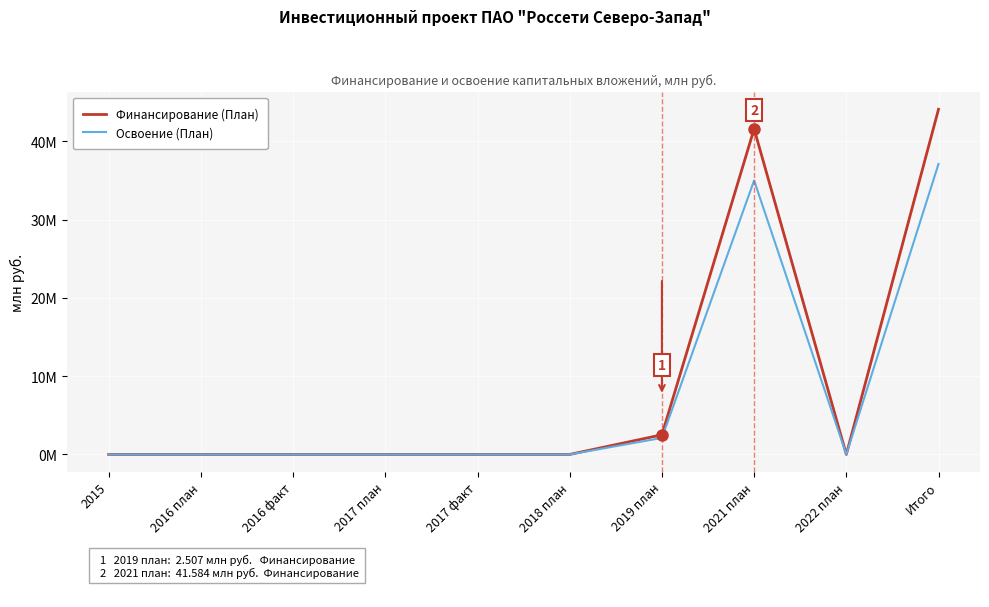

Is this an area chart (filled region under the line)?

No